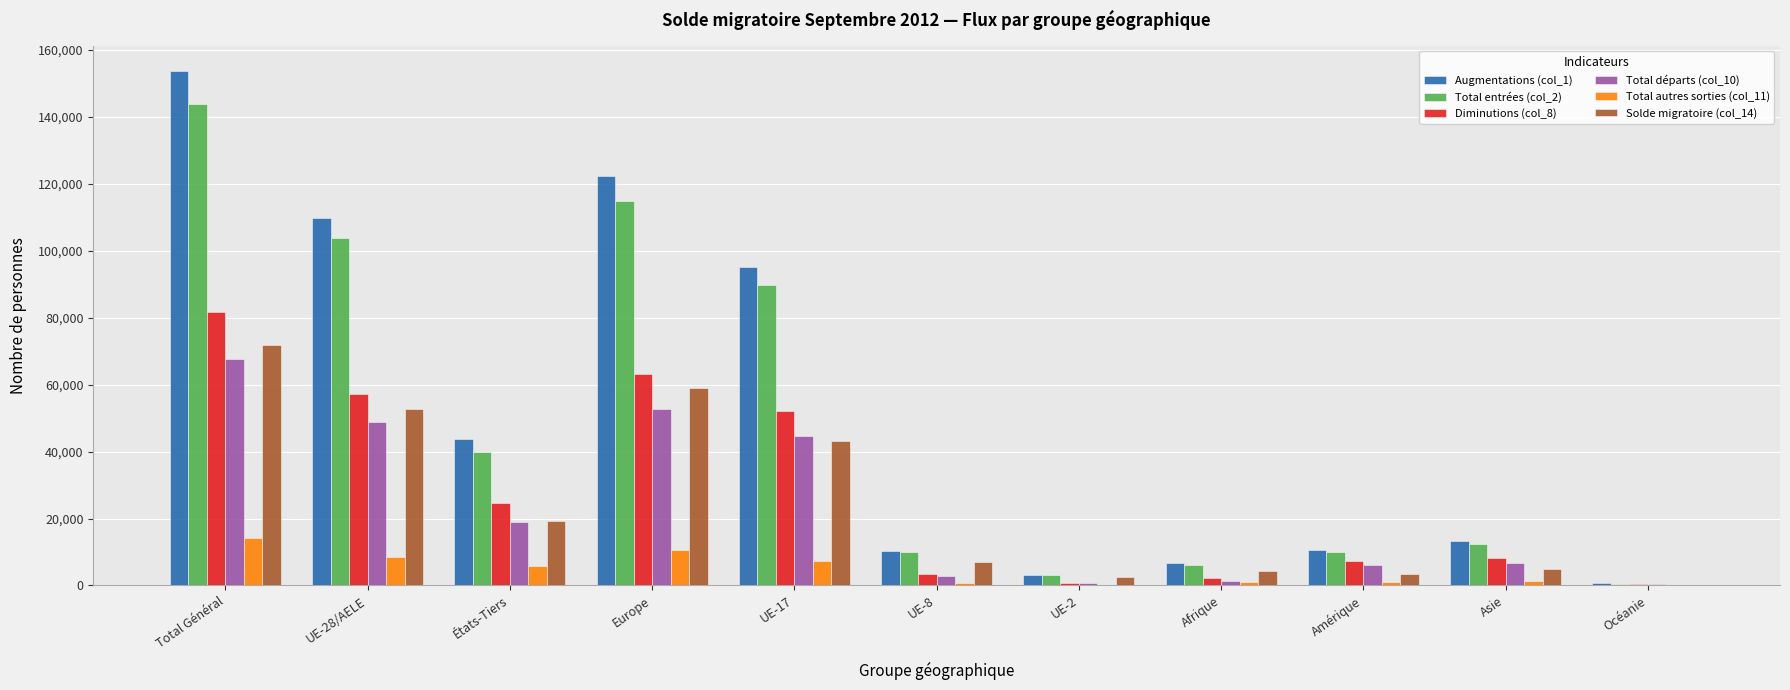

Does the chart contain stacked bars?

No